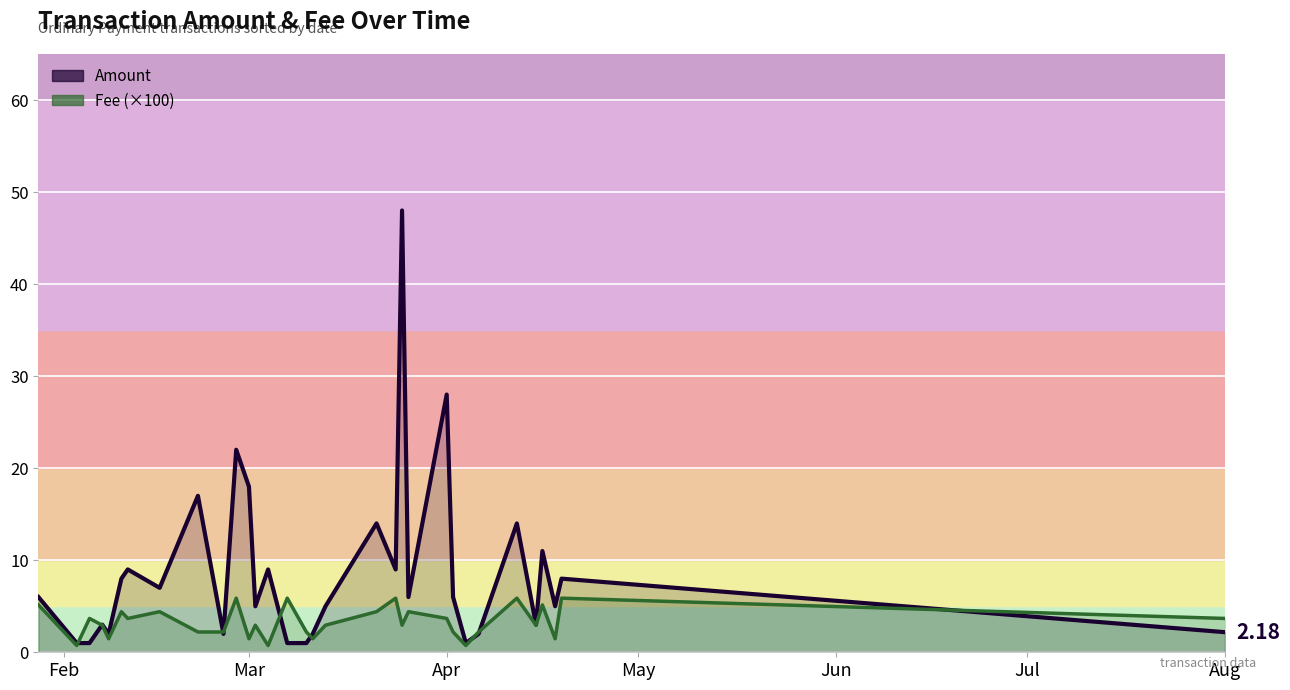

What is the average value of the Amount series?

8.6